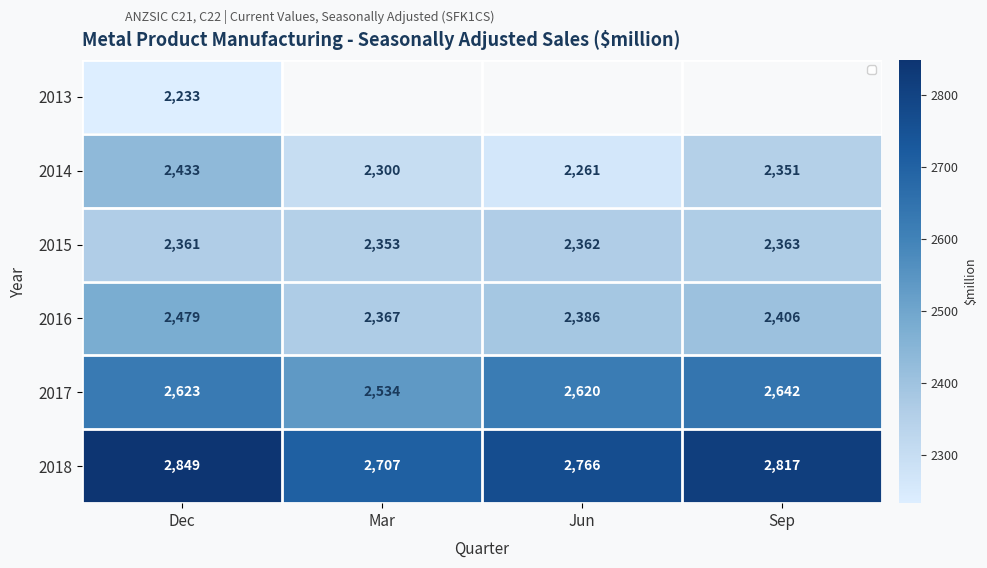

What is the difference between the second highest and minimum values in the 2015 series?

9.0